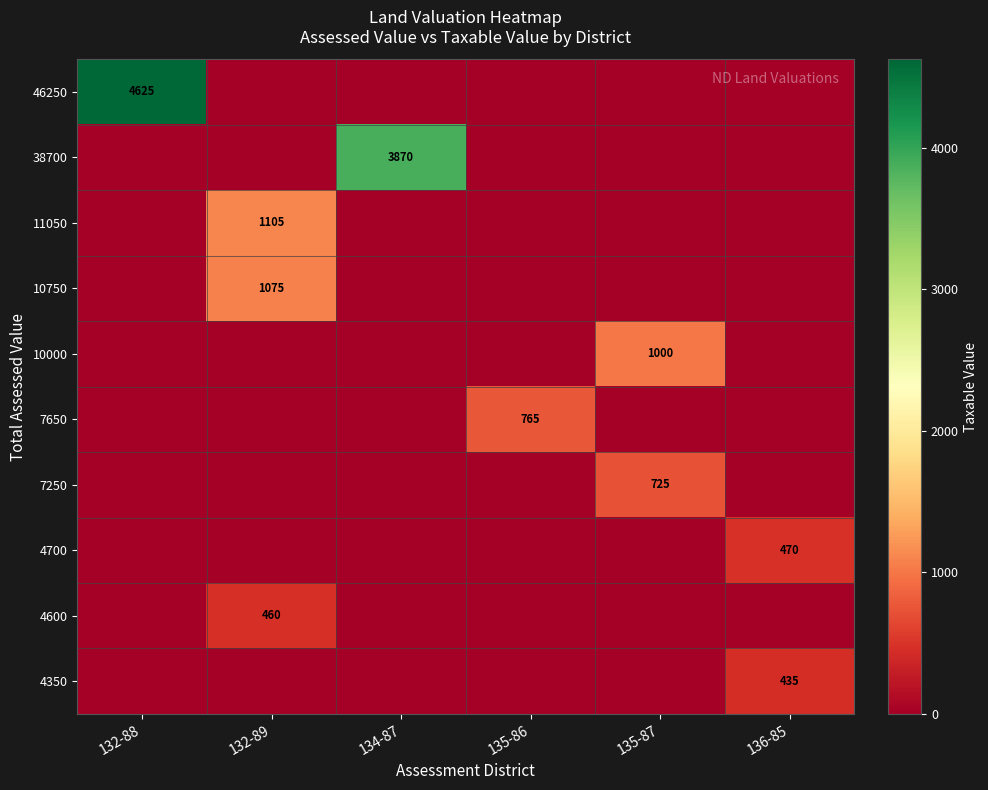

The value of 4350 at 136-85 is 435. True or false?

True